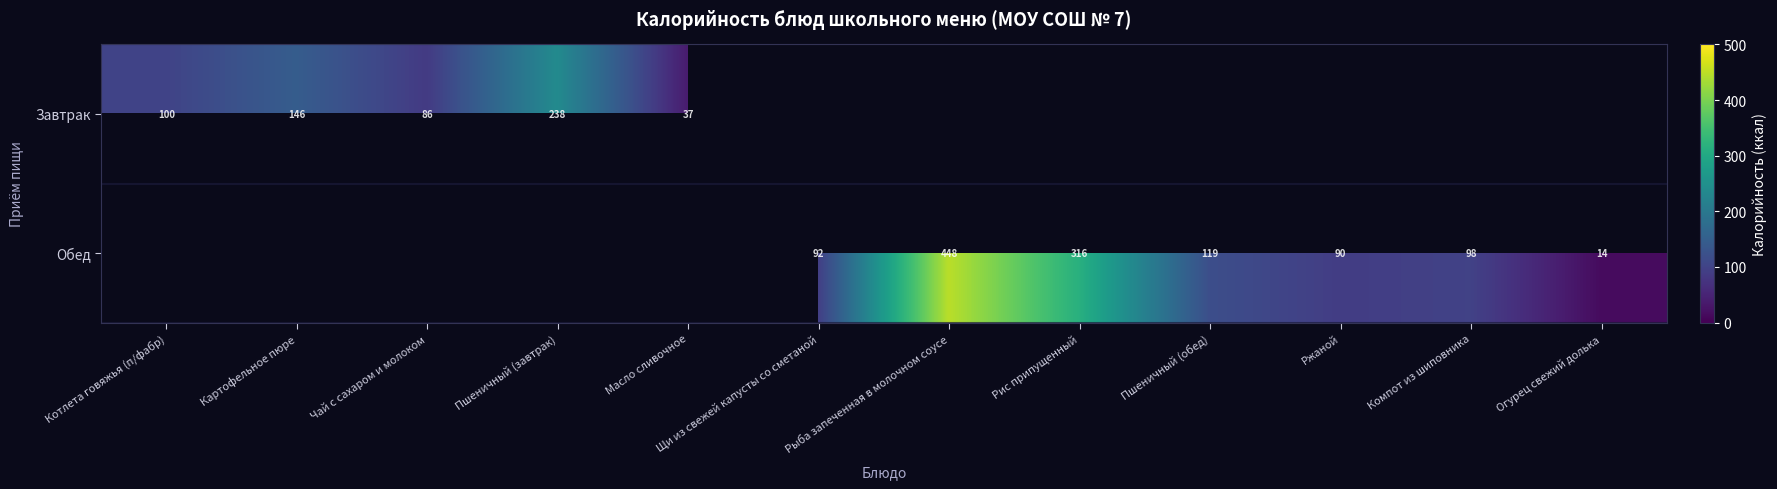

True or false: Завтрак has a value of 37 at Масло сливочное.

True